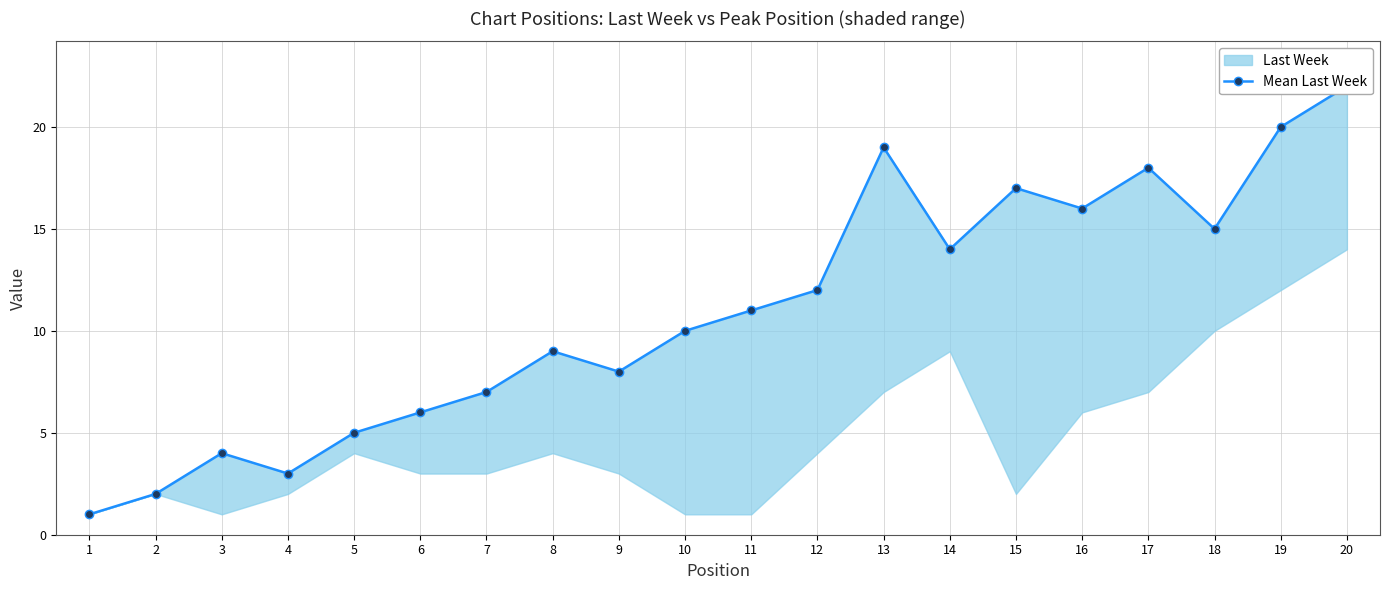

Count the number of values greater than 11.

9